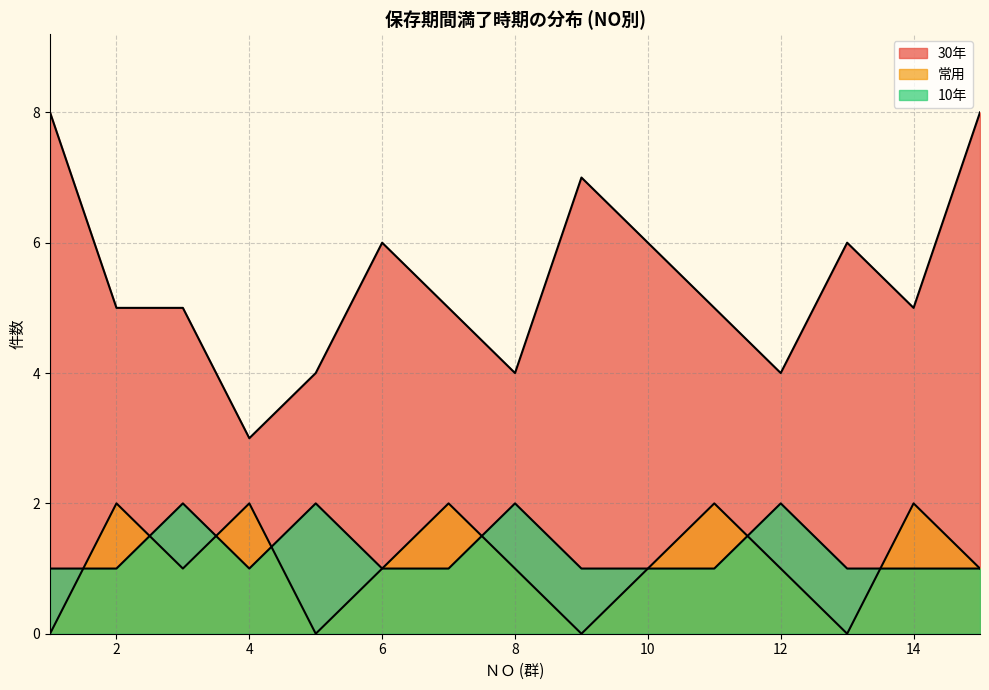

Does the chart display data point markers on the line(s)?

No